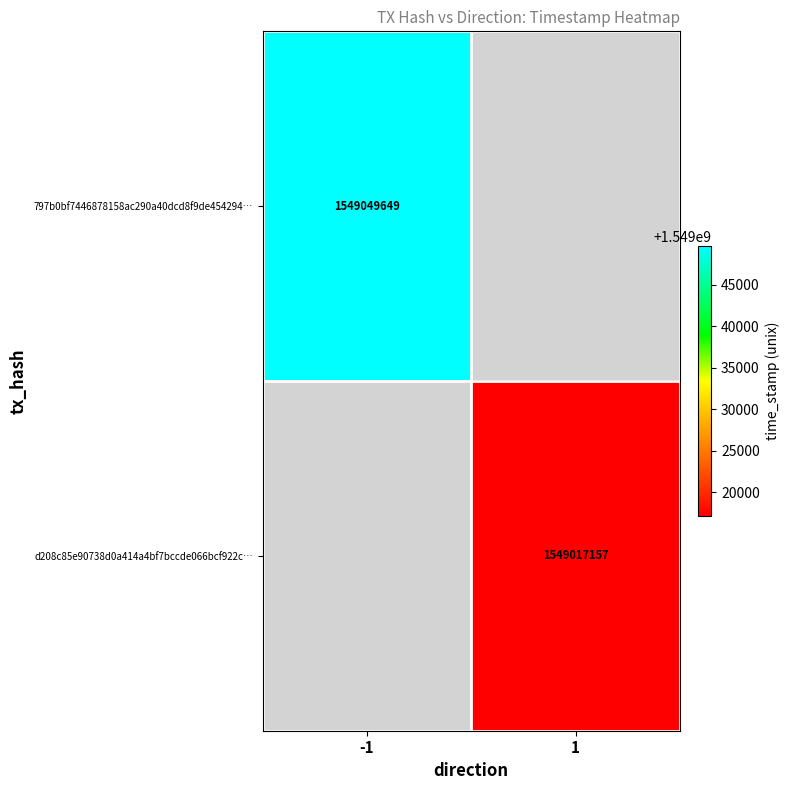

Is it true that 797b0bf7446878158ac290a40dcd8f9de454294… equals 1549049649 at -1?

True